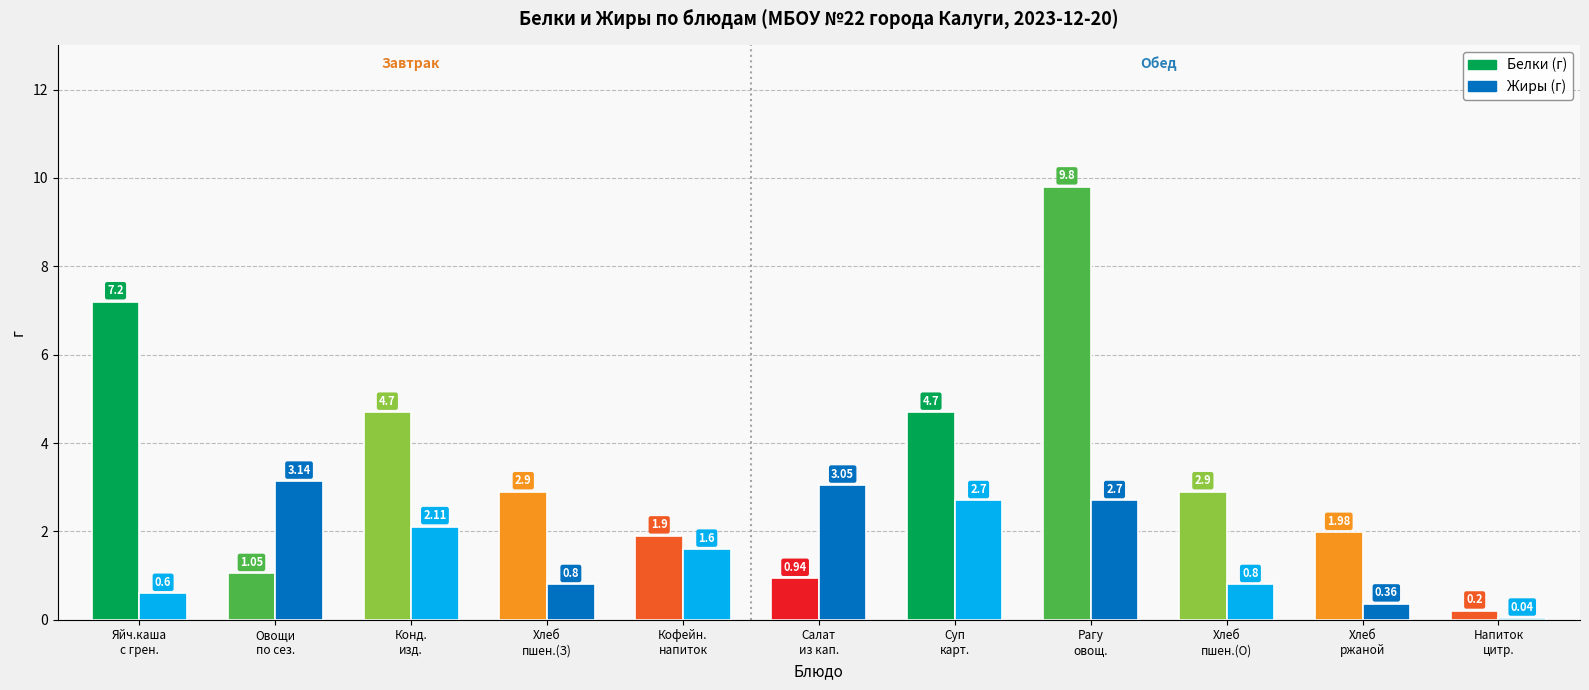

What position from the right is Яйчная каша с гренками?

11